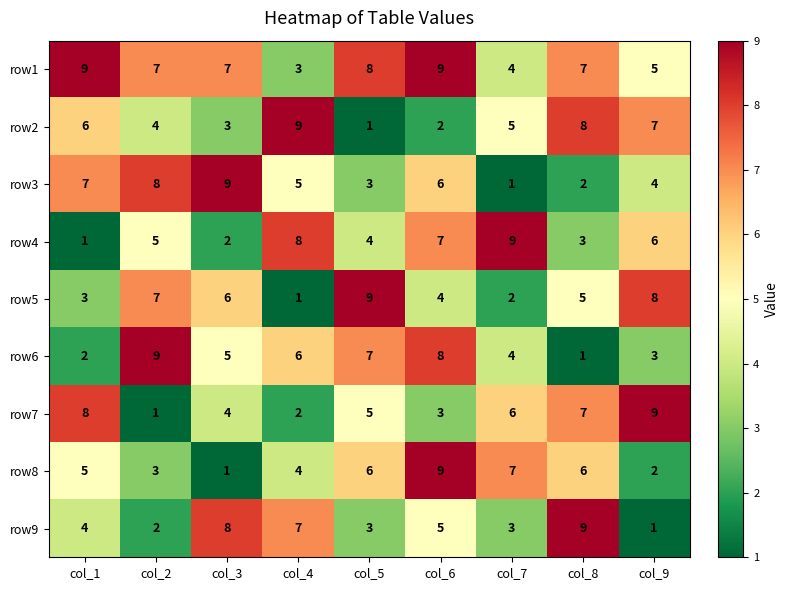

Count the row6 values in the range 3 to 7.

5